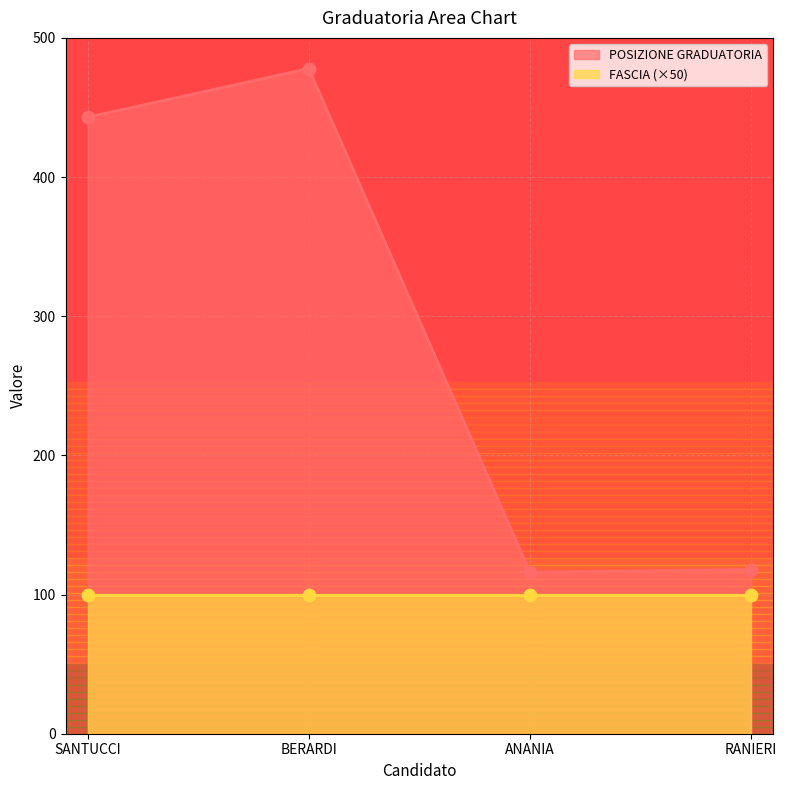

Which has a higher value, RANIERI or BERARDI?

BERARDI